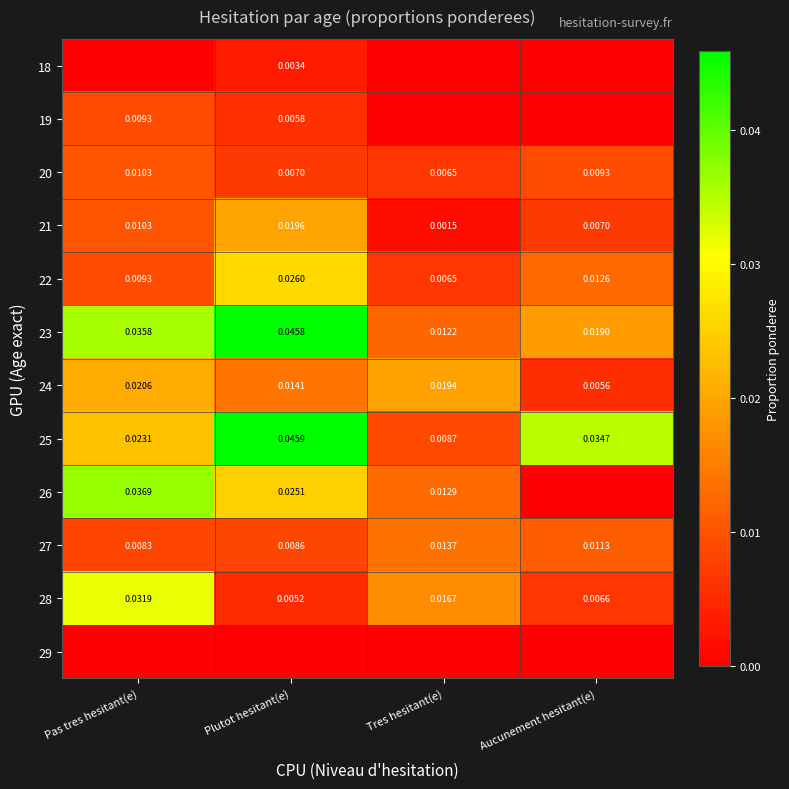

List the labels in order of 22 value, smallest first.

Tres hesitant(e), Pas tres hesitant(e), Aucunement hesitant(e), Plutot hesitant(e)